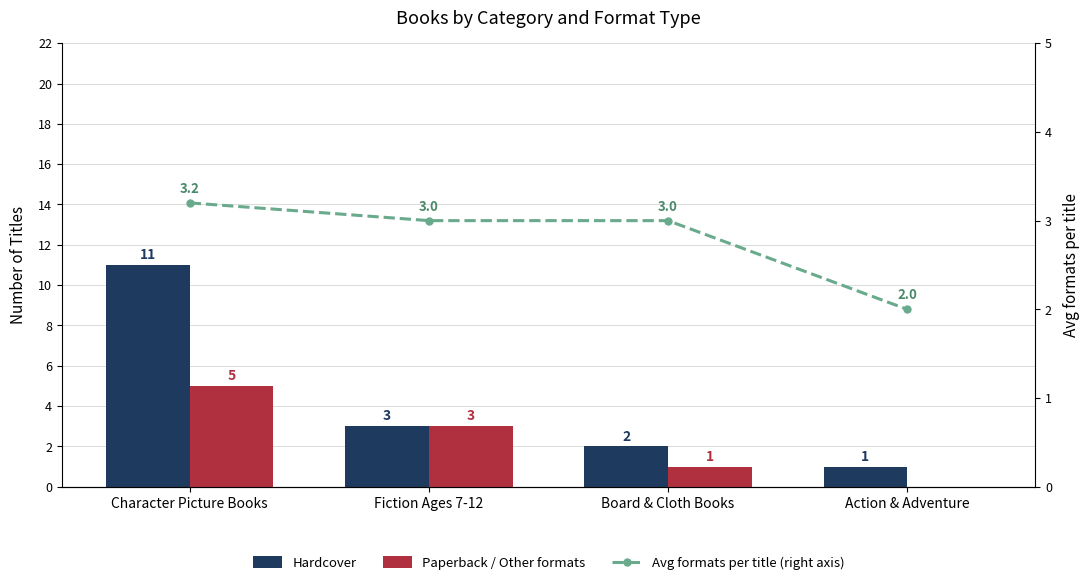

Which category has the lowest value in the Avg formats per title (right axis) series?

Action & Adventure